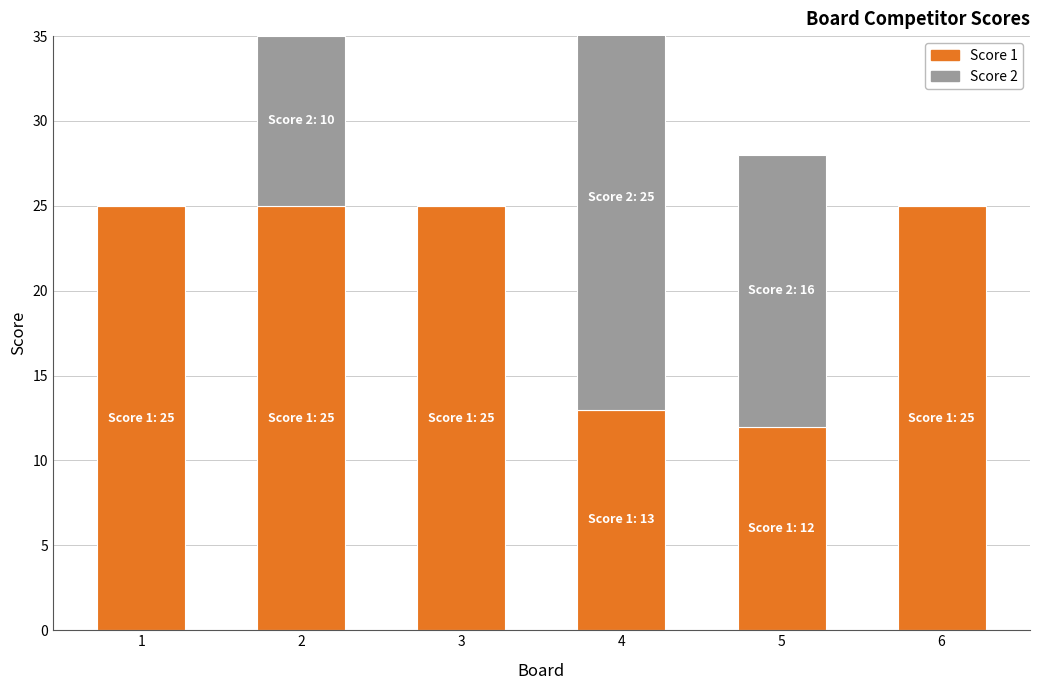

How many bars are there in total?

12